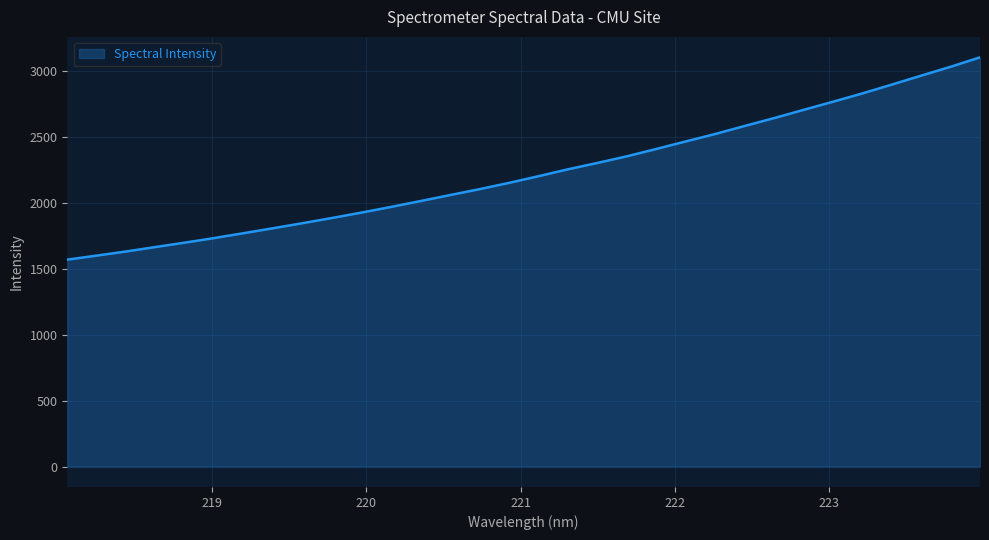

What is the minimum value shown in the chart?

1570.1